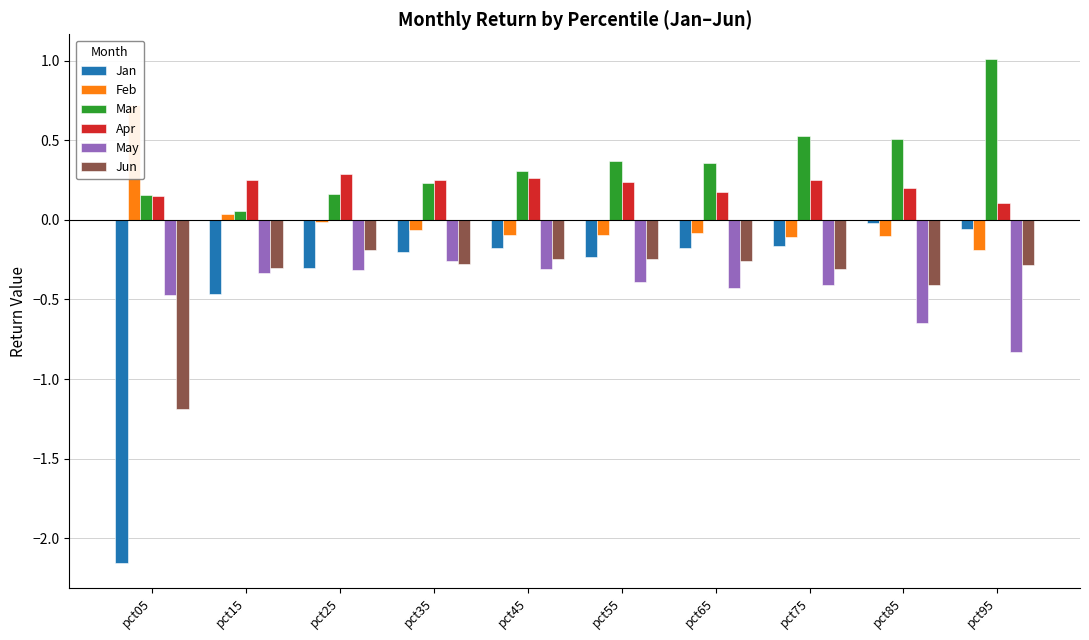

Reading right to left, transcribe all the data shown in this chart.

Jan: -0.1	-0.0	-0.2	-0.2	-0.2	-0.2	-0.2	-0.3	-0.5	-2.2
Feb: -0.2	-0.1	-0.1	-0.1	-0.1	-0.1	-0.1	-0.0	0.0	0.7
Mar: 1.0	0.5	0.5	0.4	0.4	0.3	0.2	0.2	0.1	0.2
Apr: 0.1	0.2	0.2	0.2	0.2	0.3	0.2	0.3	0.2	0.2
May: -0.8	-0.7	-0.4	-0.4	-0.4	-0.3	-0.3	-0.3	-0.3	-0.5
Jun: -0.3	-0.4	-0.3	-0.3	-0.2	-0.2	-0.3	-0.2	-0.3	-1.2